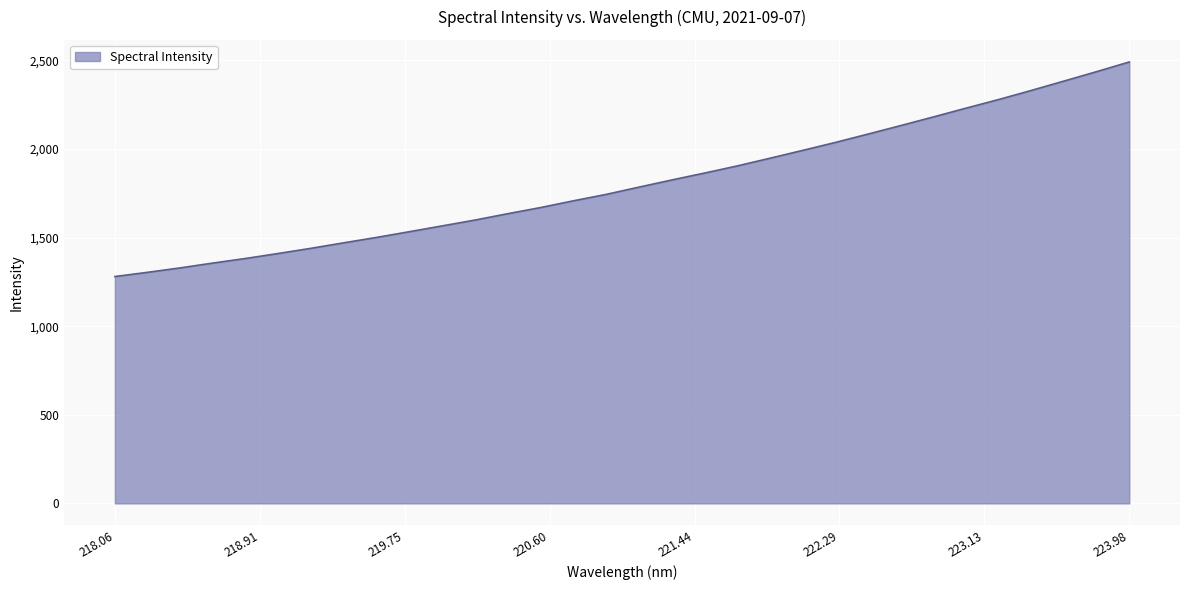

What is the minimum value shown in the chart?

1280.4